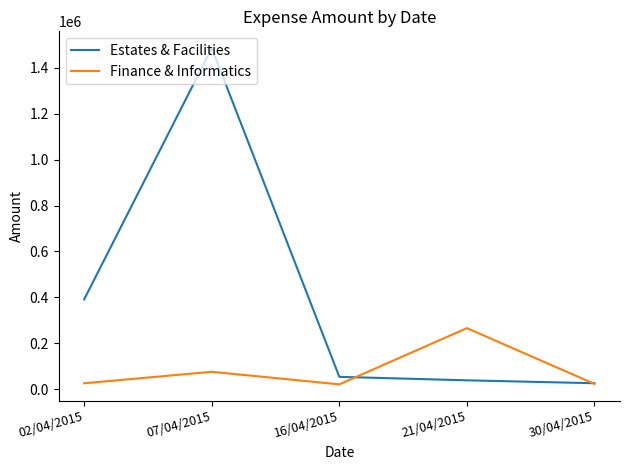

At which category does Estates & Facilities reach its first local peak?

07/04/2015